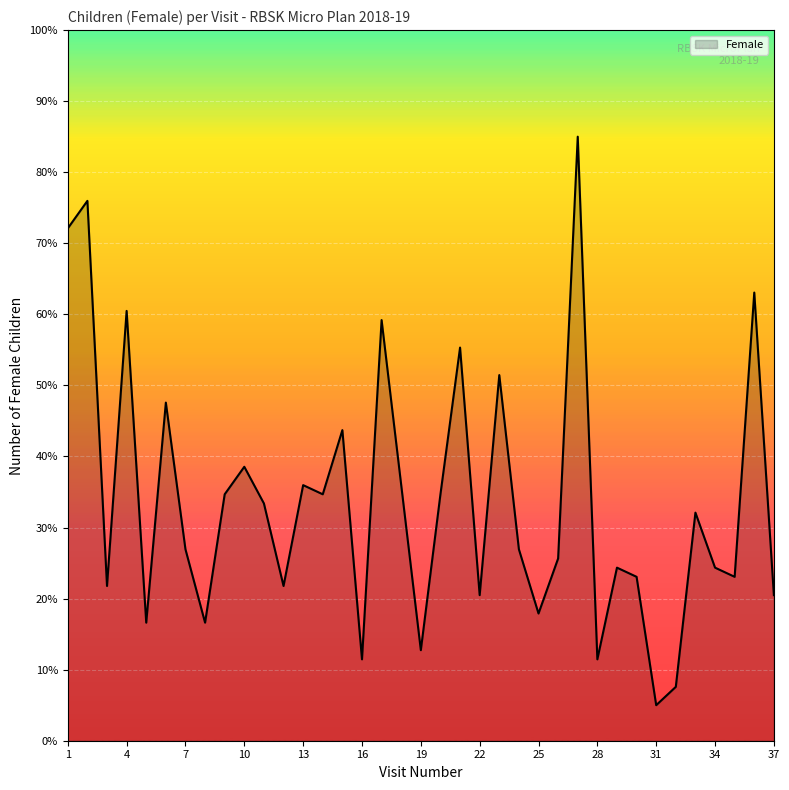

What is the greatest value displayed?

85.0